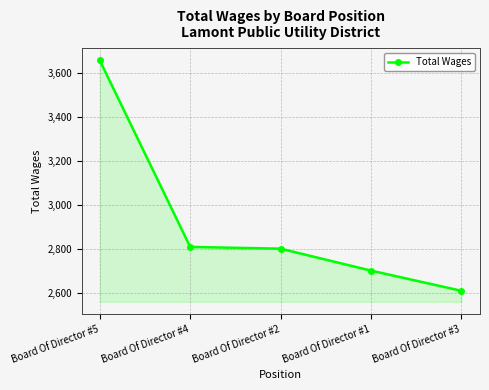

What is the change in value from Board Of Director #4 to Board Of Director #1?

-108